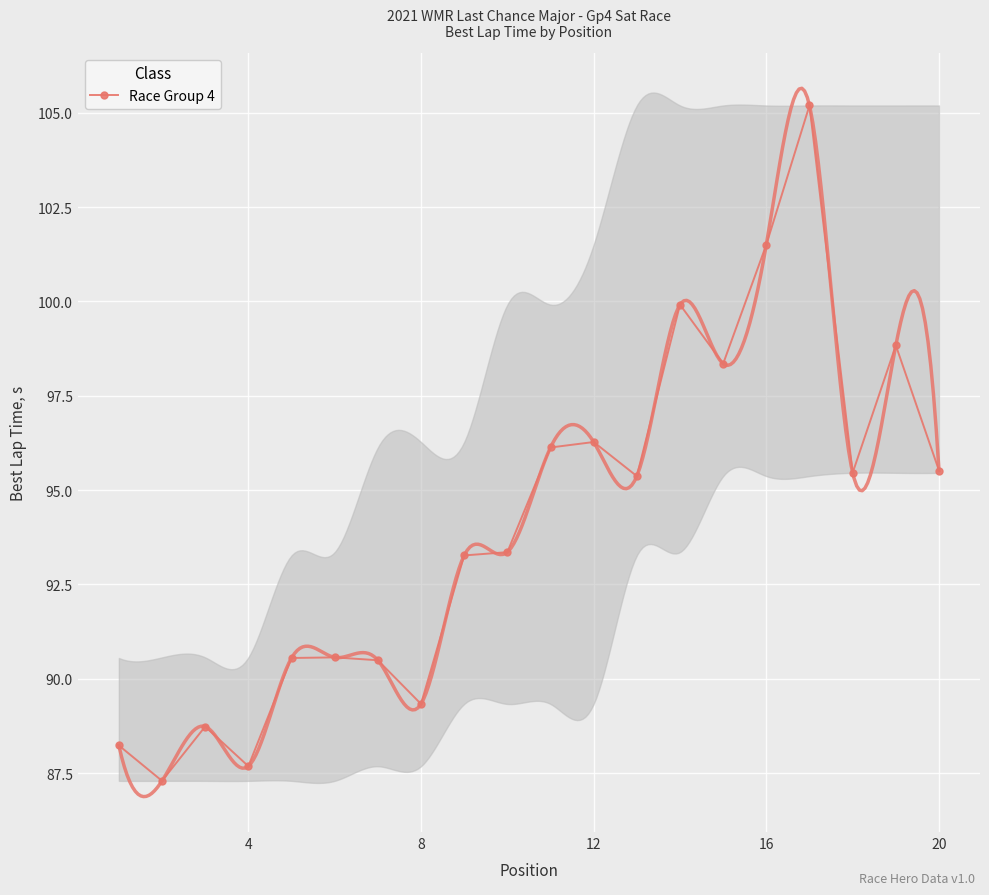

True or false: Race Group 4 has more than 2 interior local peaks.

True